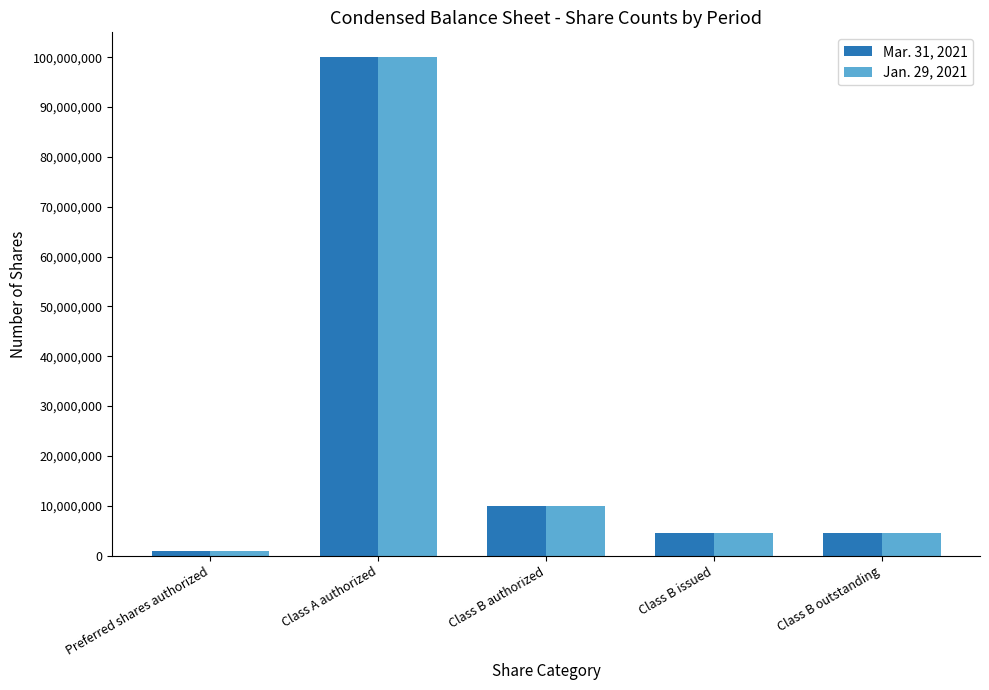

Read the Jan. 29, 2021 value at Class A authorized, to the nearest 50.

100000000